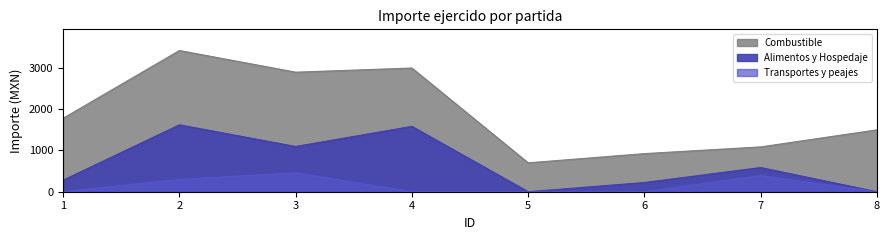

How many times do Transportes y peajes and Alimentos y Hospedaje cross each other?

1